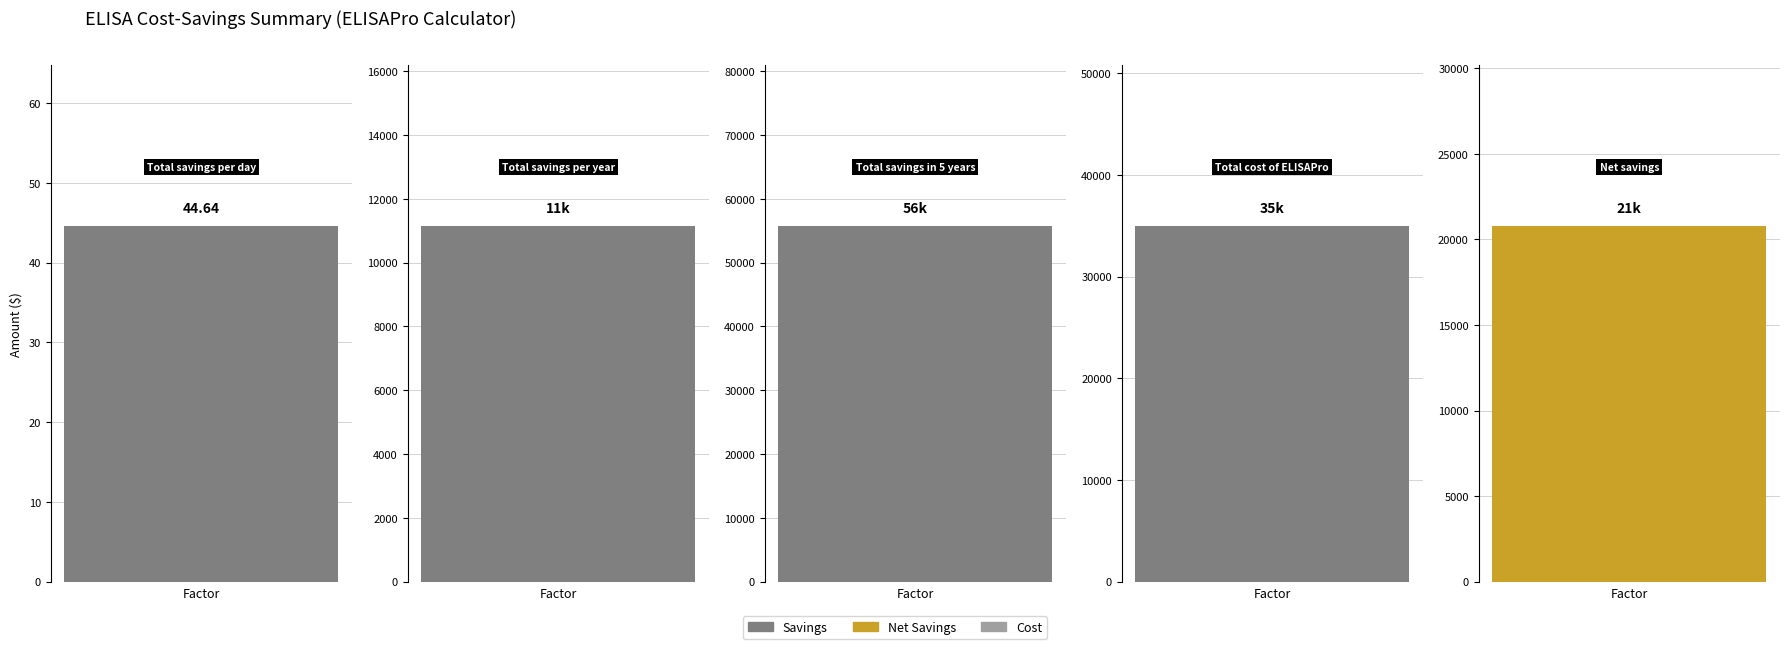

Where does the data first go above 20800?

2